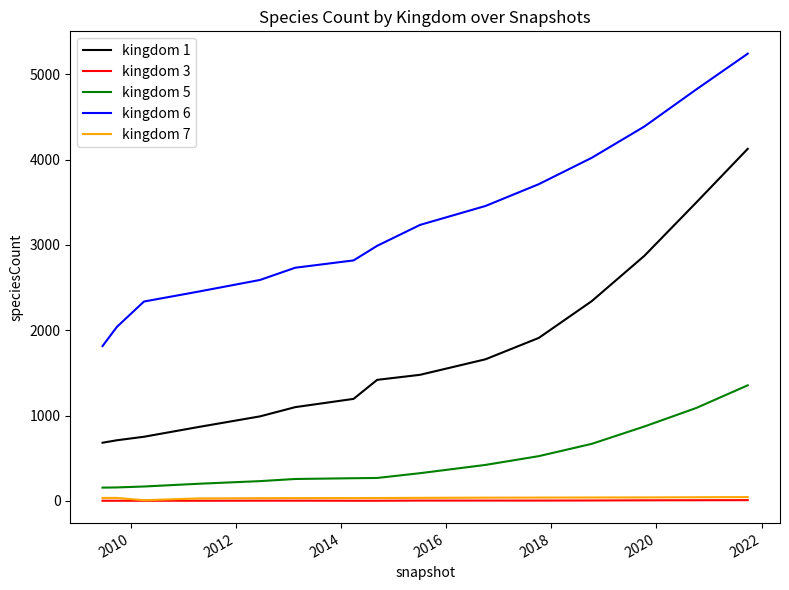

True or false: kingdom 5 and kingdom 7 cross at least once.

False